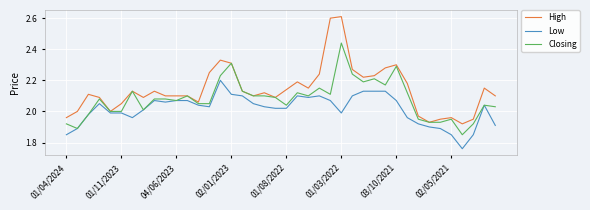

Is this an area chart (filled region under the line)?

No